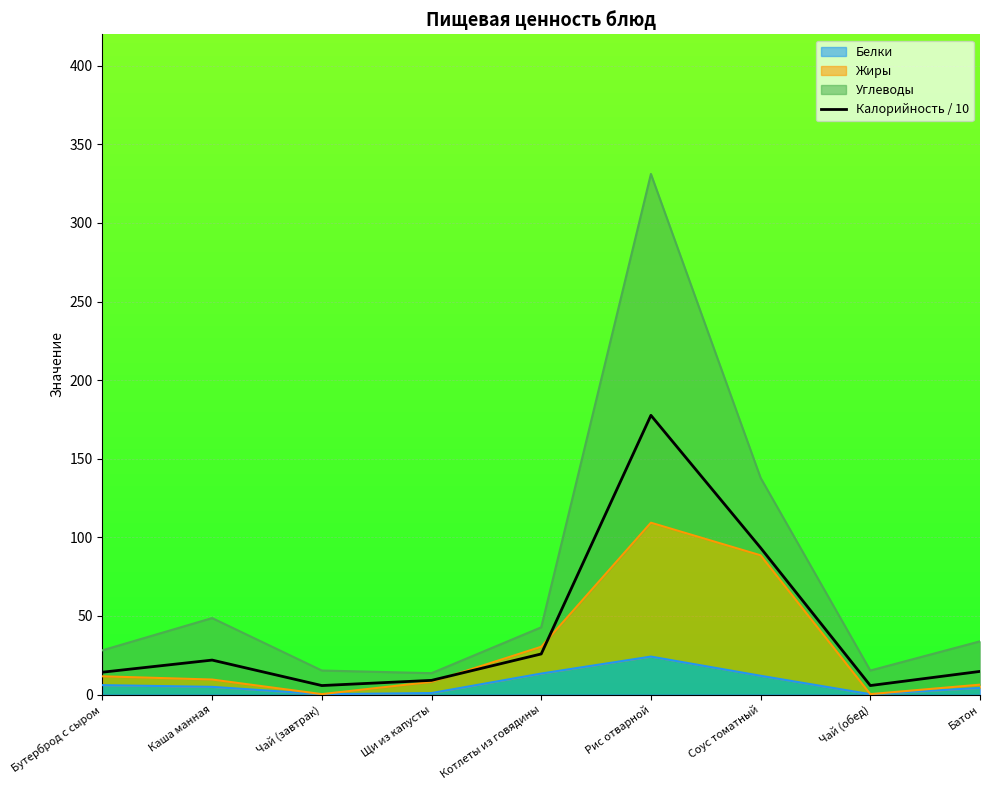

The value at Котлеты из говядины is 40.5. True or false?

False